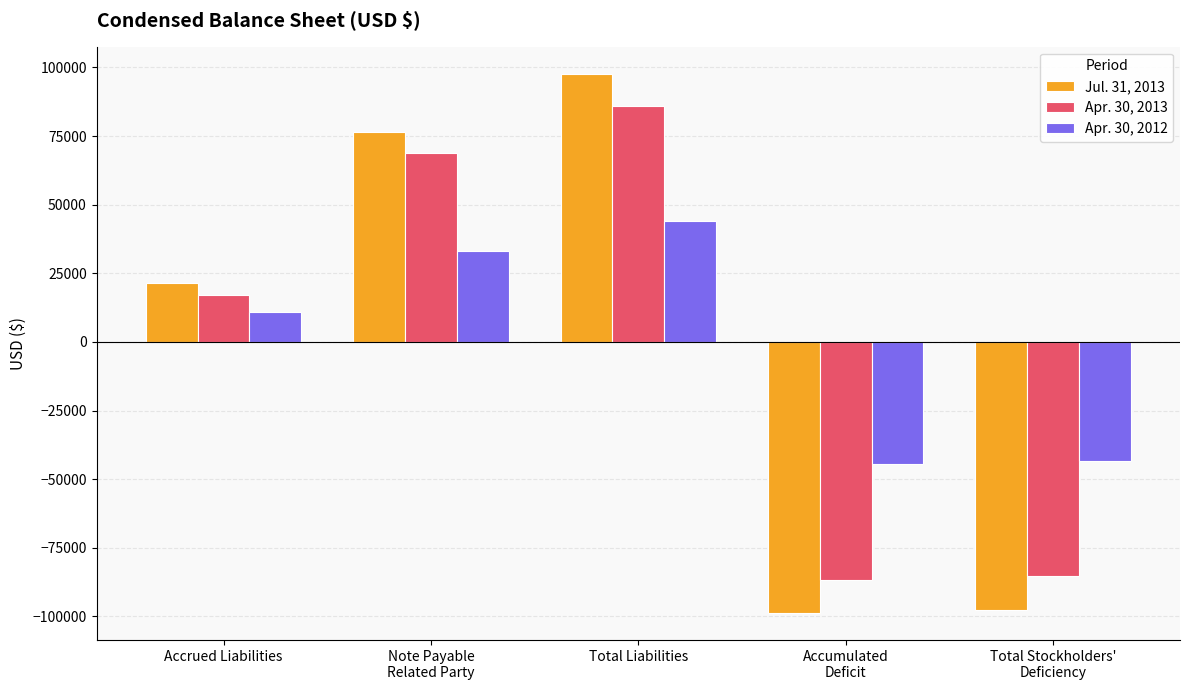

What position from the right is Accumulated
Deficit?

2